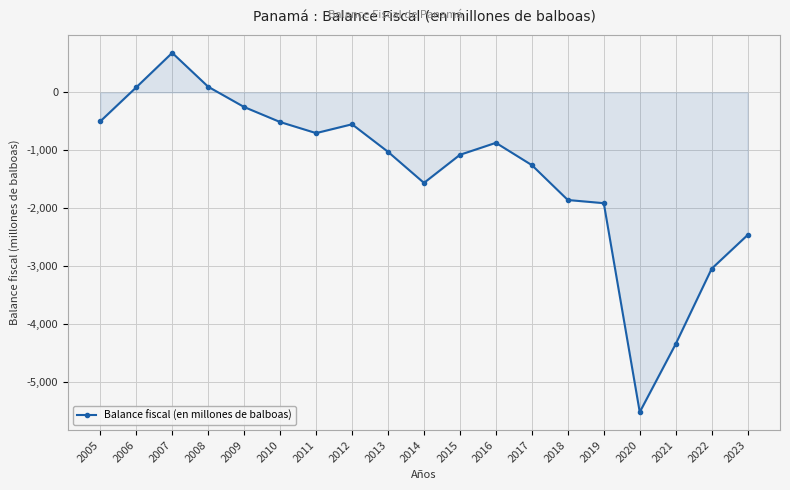

True or false: the data shows -252.6 at 2009.

True